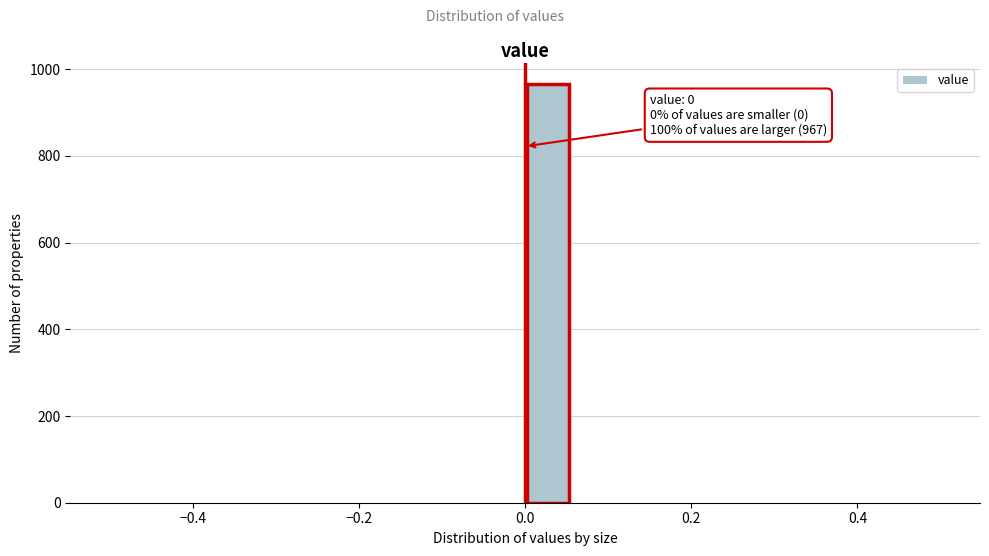

Around what value on the x-axis is the tallest bar? Give the approximate position of its centre, as read against the axis.

0.02